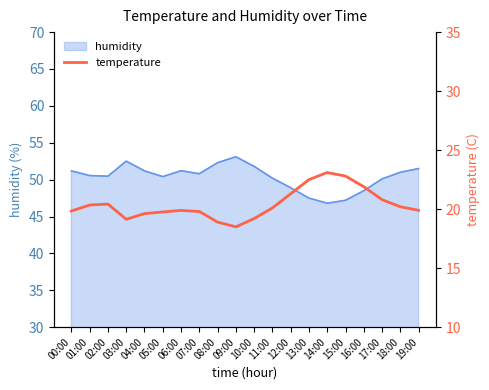

Count the number of values greater than 20.

10